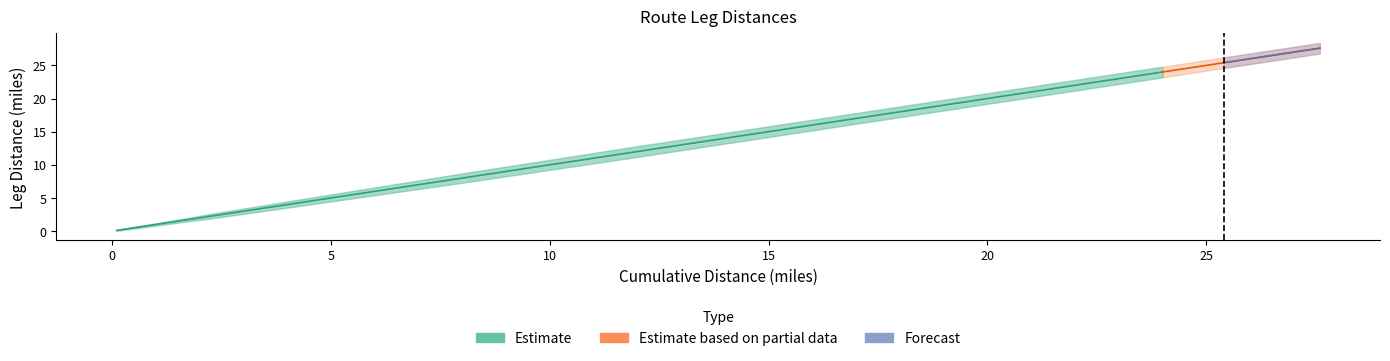

What is the sum of all Cumulative Upper values?

286.3